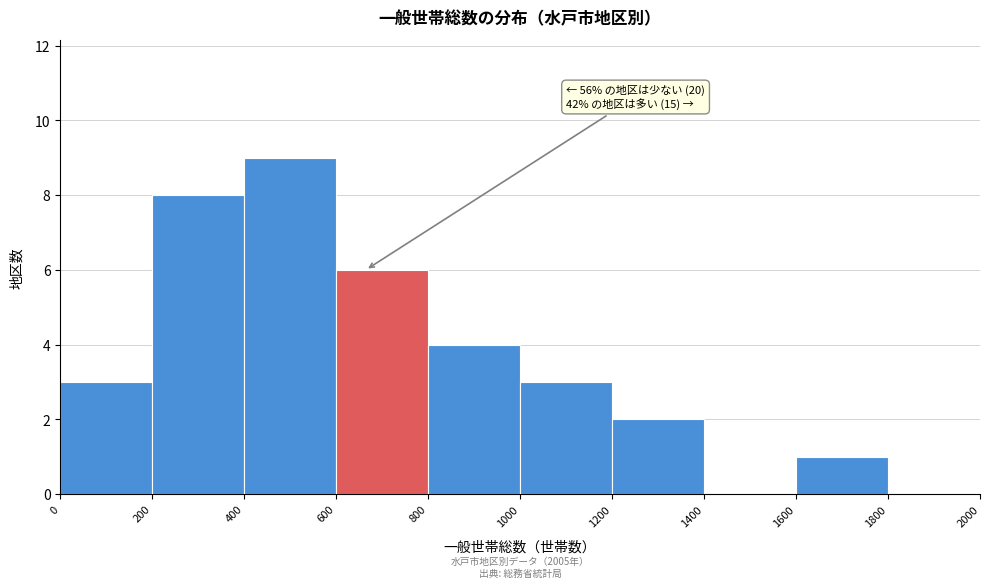

Which range on the x-axis has the tallest bar?

400 to 600